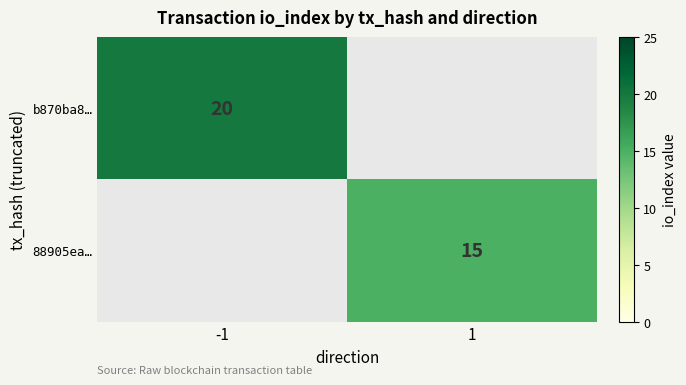

Between -1 and 1, which is larger?

-1